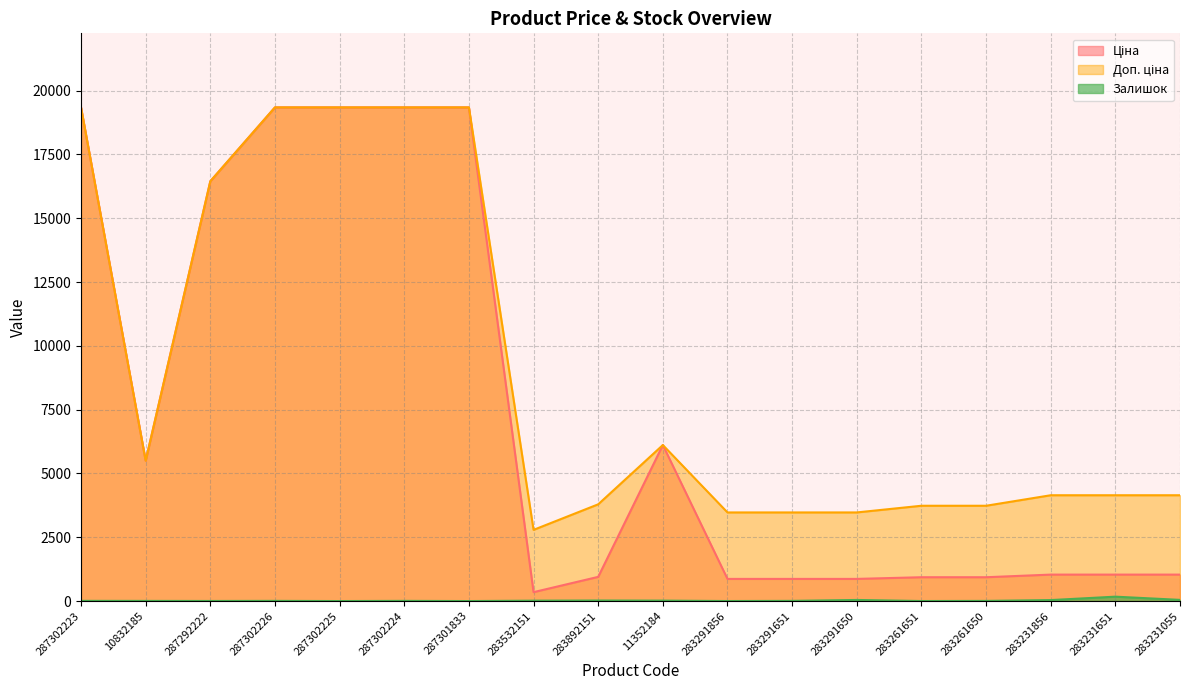

True or false: Доп. ціна and Залишок intersect in this chart.

False